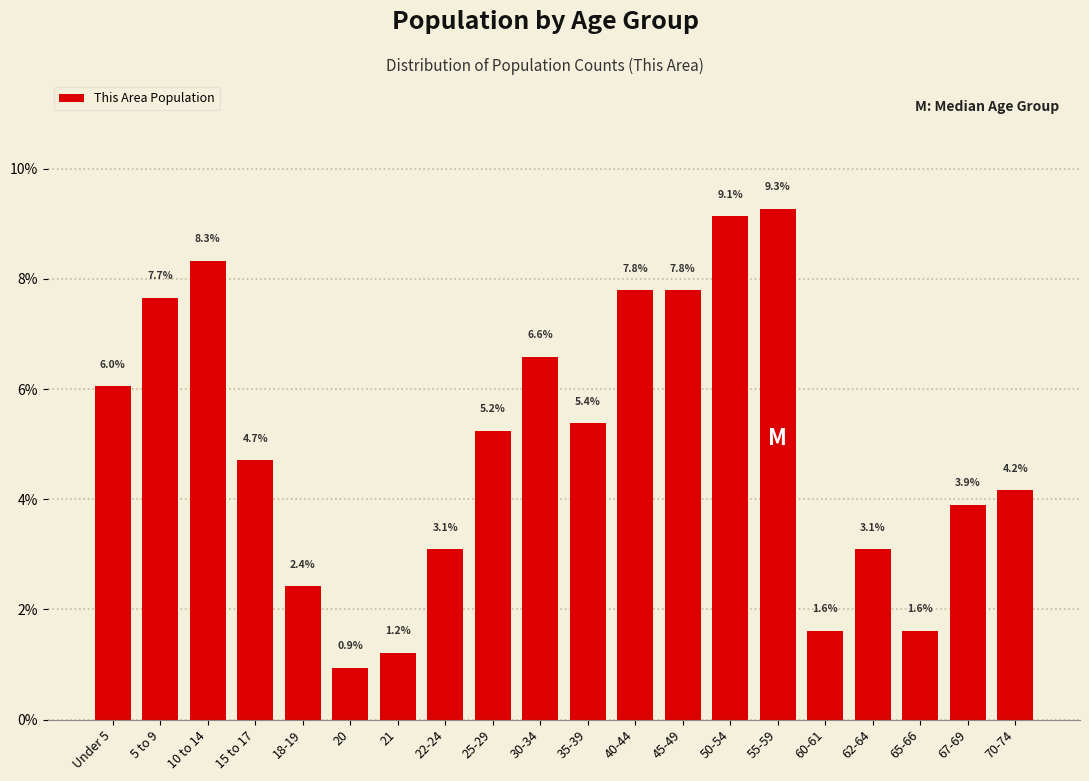

Reading left to right, extract all data points from this chart.

6.0	7.7	8.3	4.7	2.4	0.9	1.2	3.1	5.2	6.6	5.4	7.8	7.8	9.1	9.3	1.6	3.1	1.6	3.9	4.2